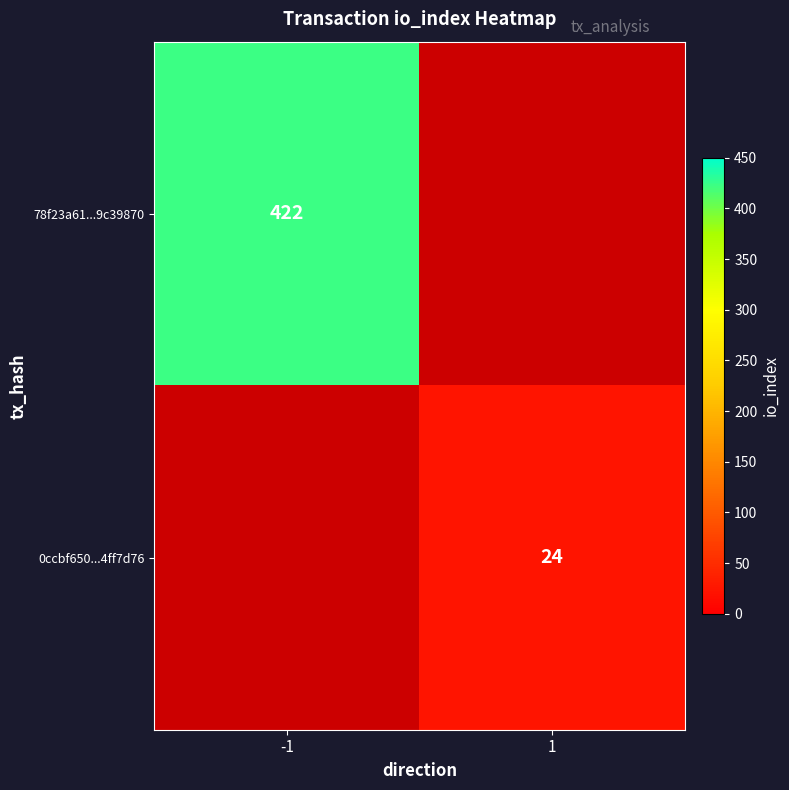

True or false: 0ccbf650...4ff7d76 has a value of 42 at 1.

False